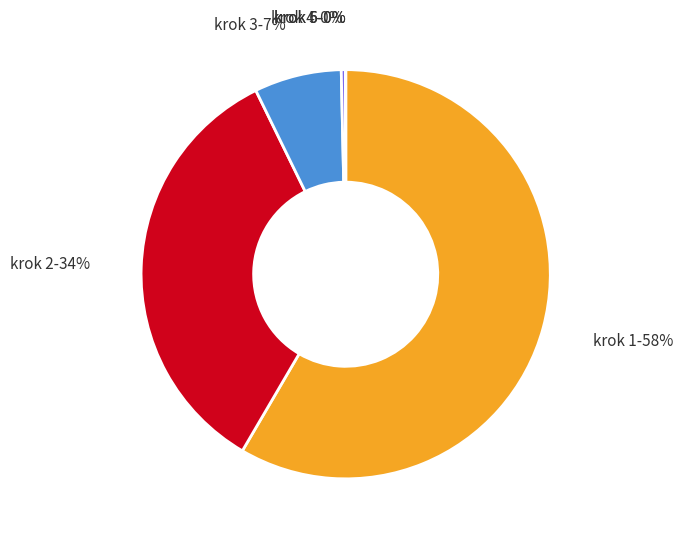

The krok 2-34% slice represents 21% of the pie. True or false?

False